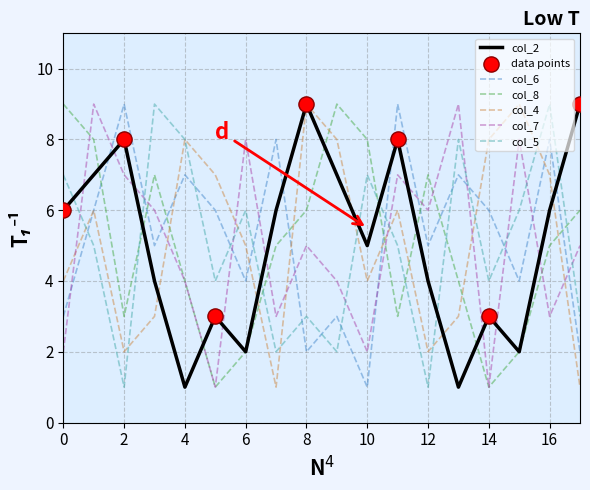

Which series ends up on top after the final intersection of col_8 and col_5?

col_8